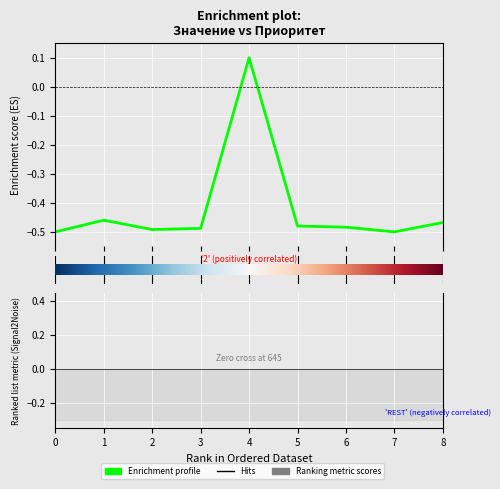

Which has a higher value, 3 or 4?

4